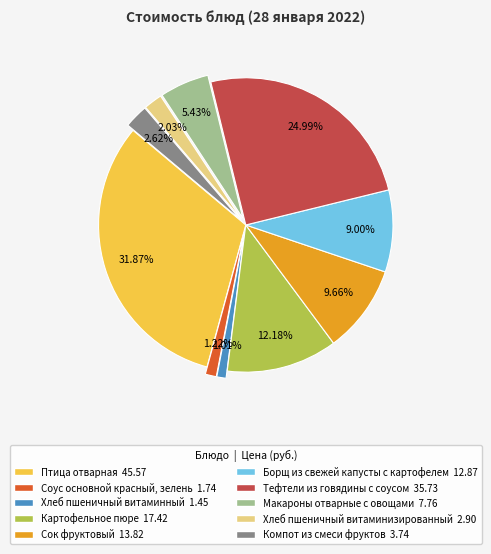

To the nearest percent, what percentage of the pie is Сок фруктовый?

10%